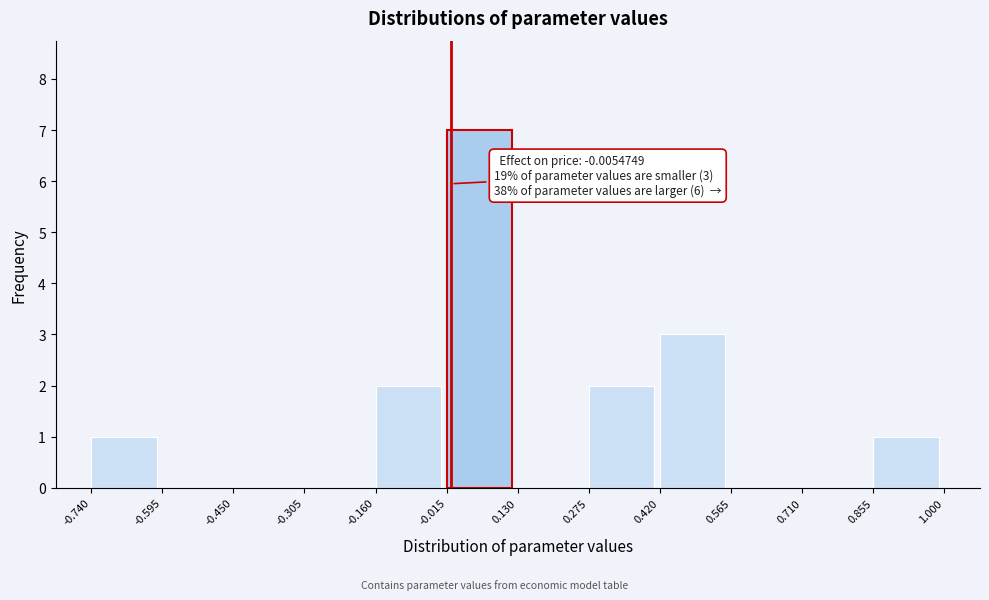

Over which range of the x-axis is the bar tallest?

-0.015 to 0.130